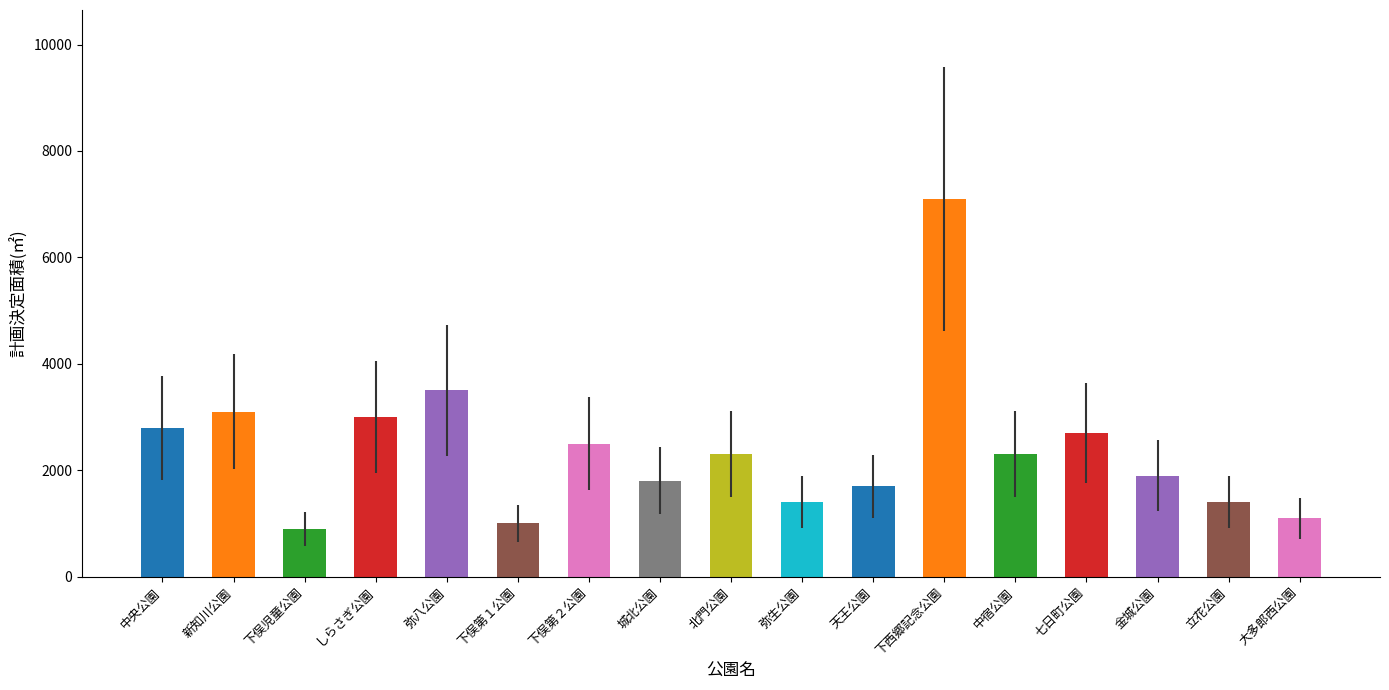

Between 金城公園 and 中宿公園, which is larger?

中宿公園